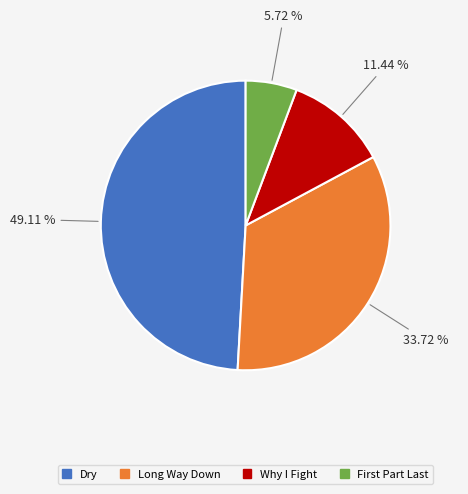

Which category has the smallest portion of the pie?

First Part Last